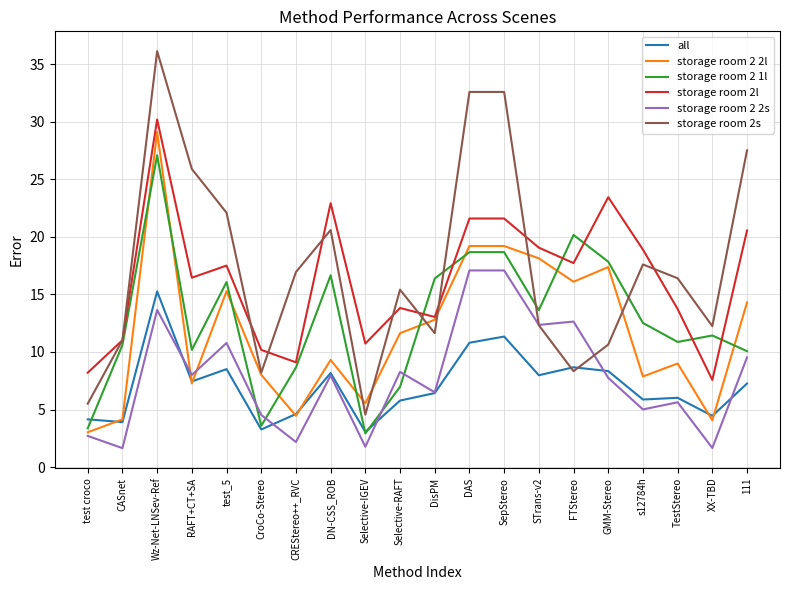

In storage room 2s, how many points are lower than both neighbors (excluding endpoints)?

5